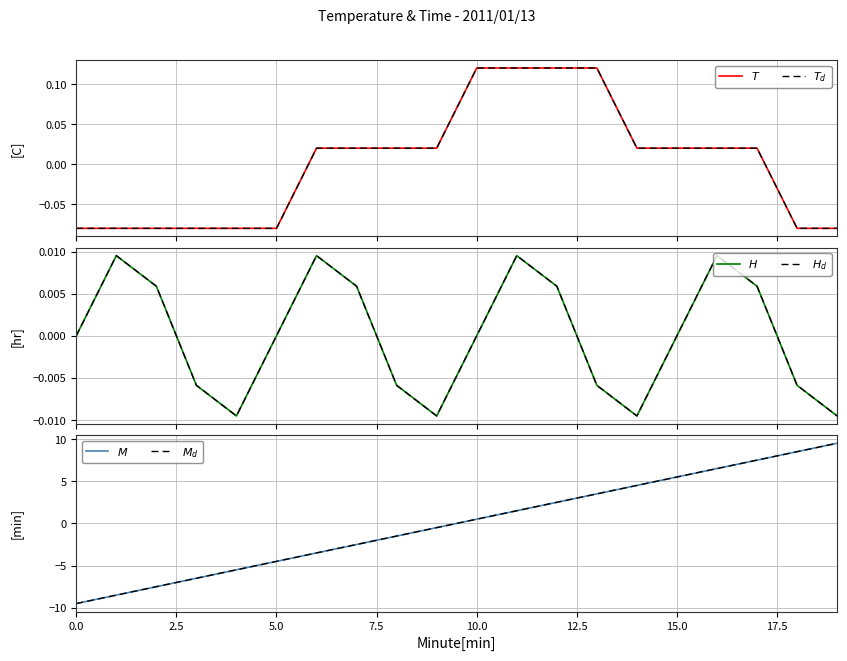

How many interior local peaks does the $H$ series have?

4